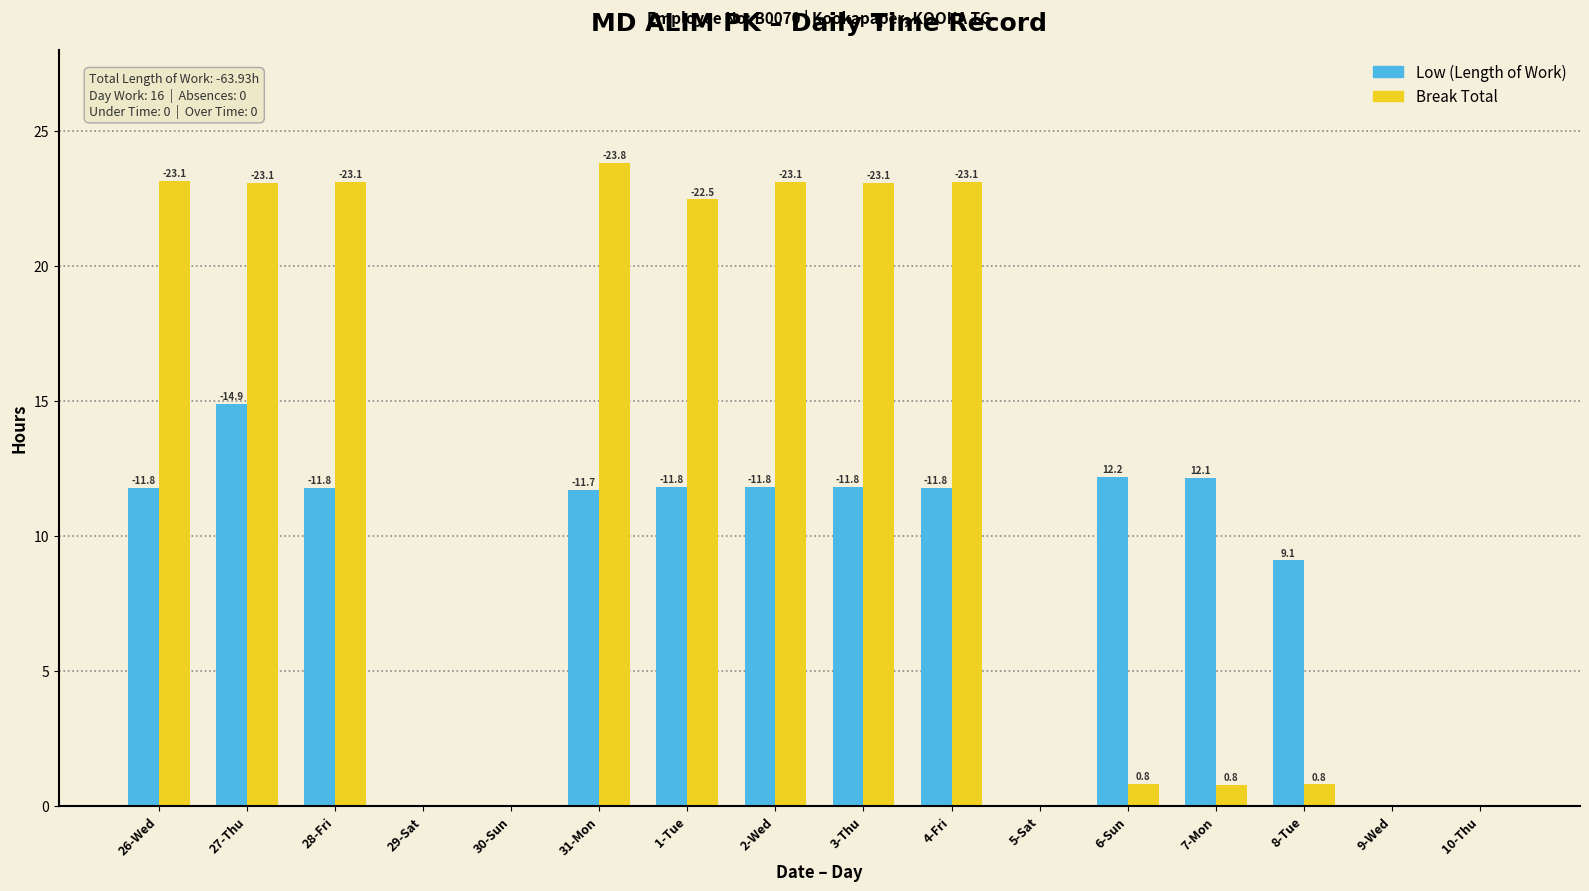

How many groups of bars are there?

16